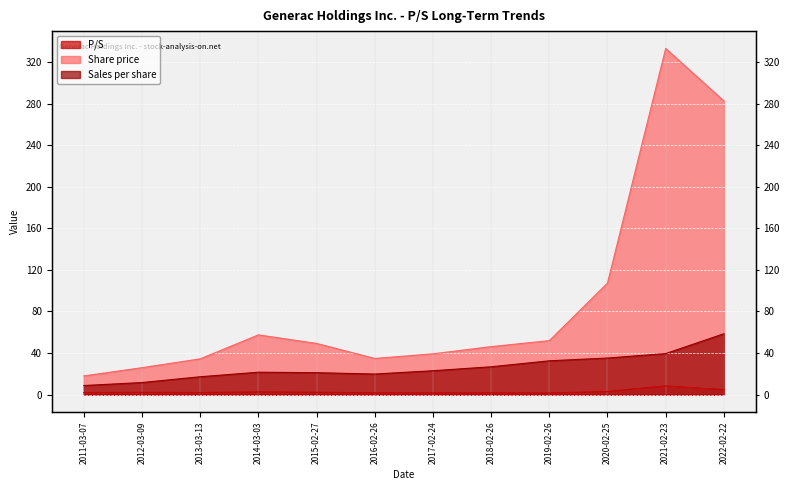

What is the sum of the Share price values at 2012-03-09 and 2011-03-07?

44.0